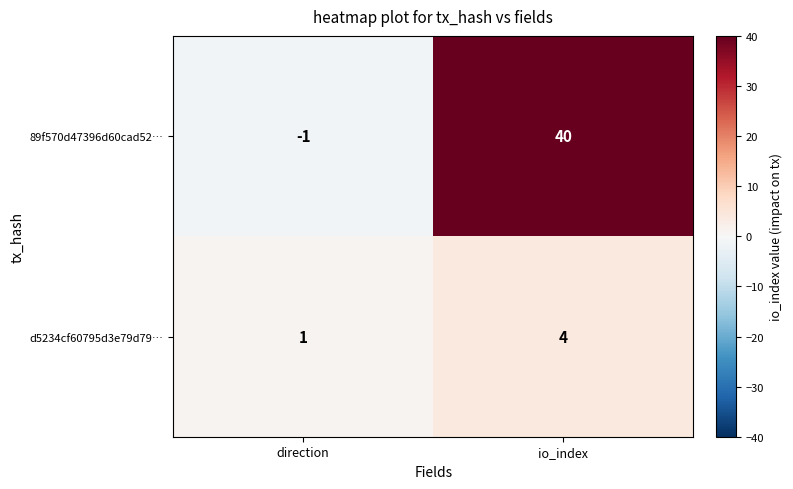

At which category is the sum across all series the highest?

io_index